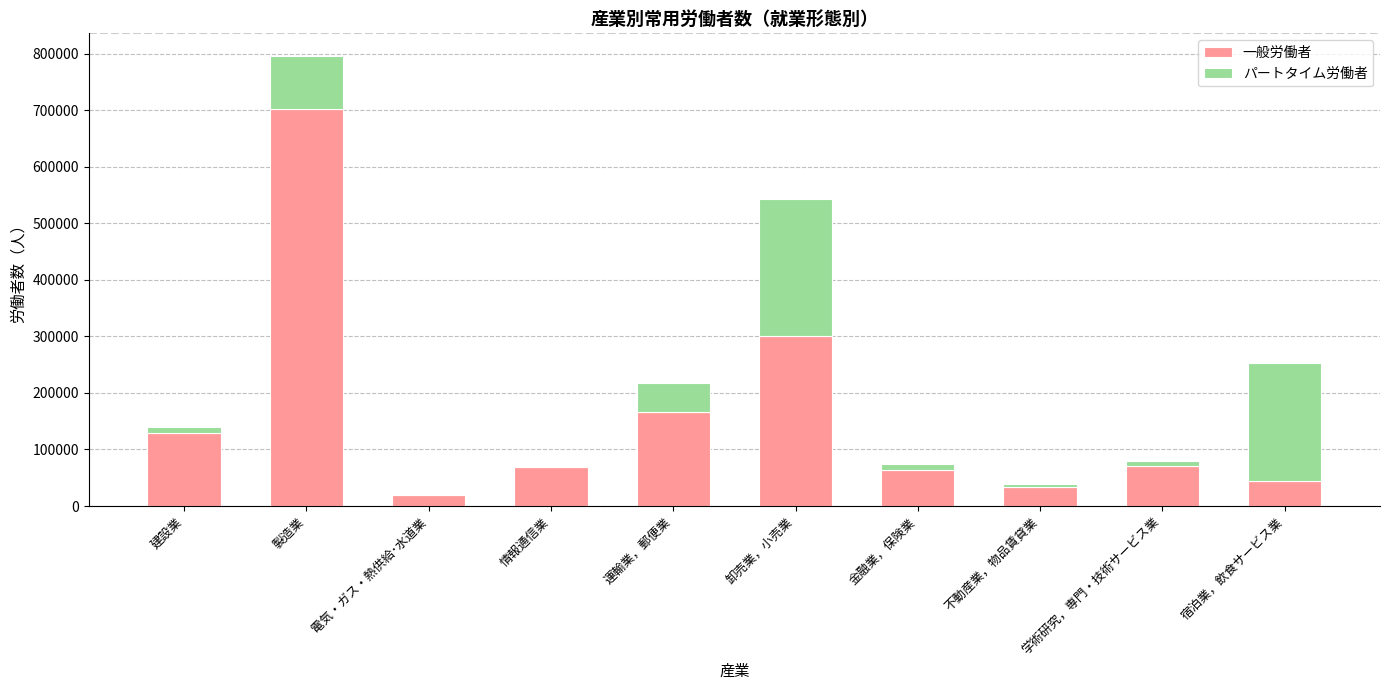

What is the maximum value for 一般労働者?

703053